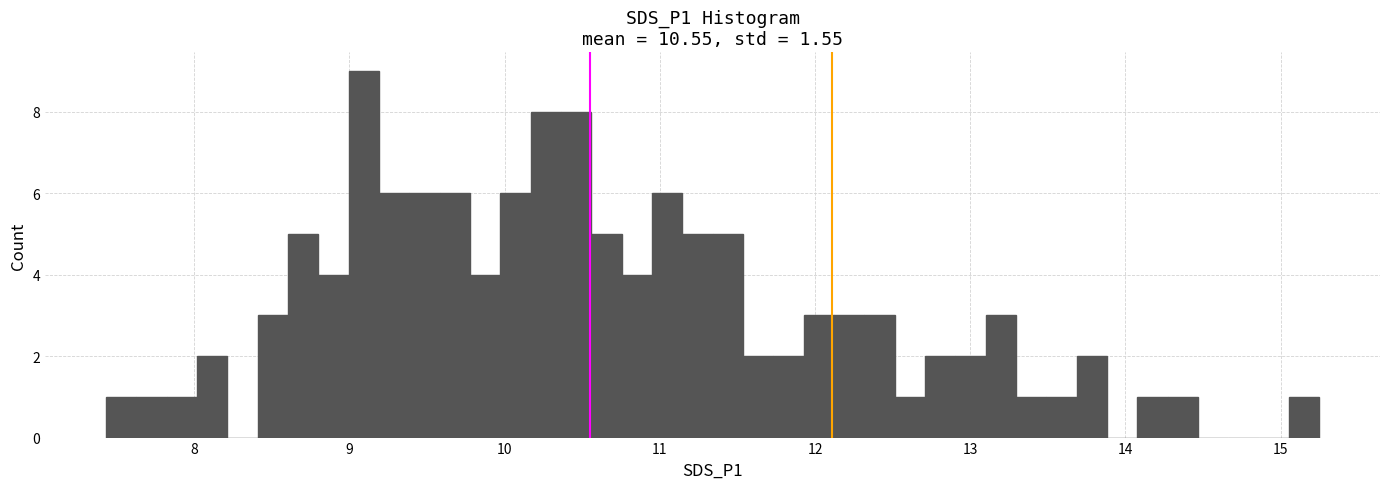

Around what value on the x-axis is the tallest bar? Give the approximate position of its centre, as read against the axis.

9.1